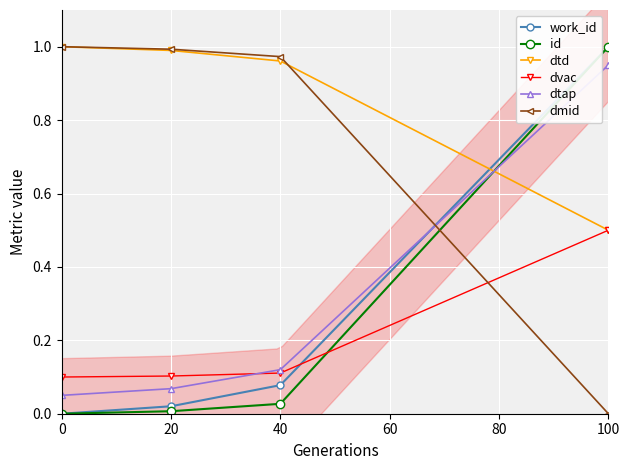

Reading right to left, transcribe all the data shown in this chart.

work_id: 1.0	0.1	0.0	0.0
id: 1.0	0.0	0.0	0.0
dtd: 0.5	1.0	1.0	1.0
dvac: 0.5	0.1	0.1	0.1
dtap: 1.0	0.1	0.1	0.1
dmid: 0.0	1.0	1.0	1.0